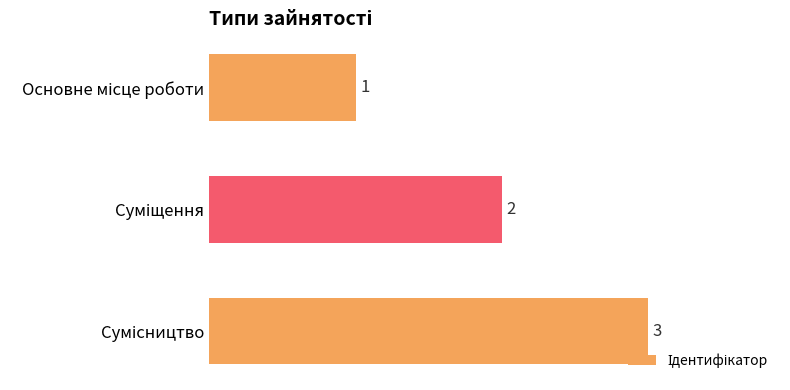

What is the sum of all values?

6